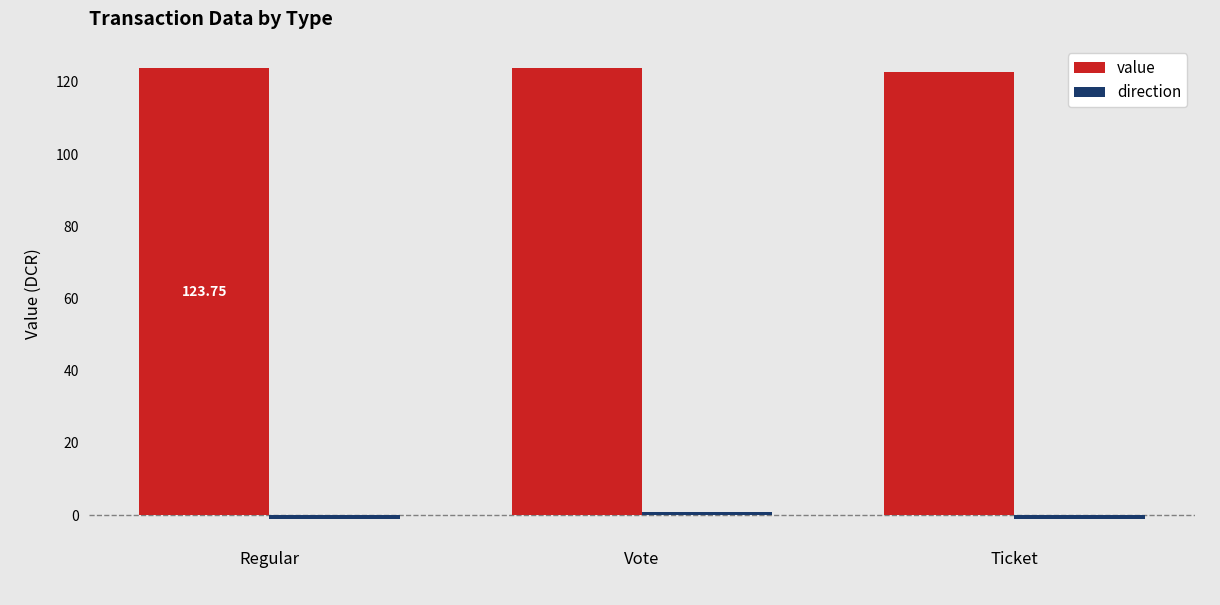

Count the number of categories in the chart.

3